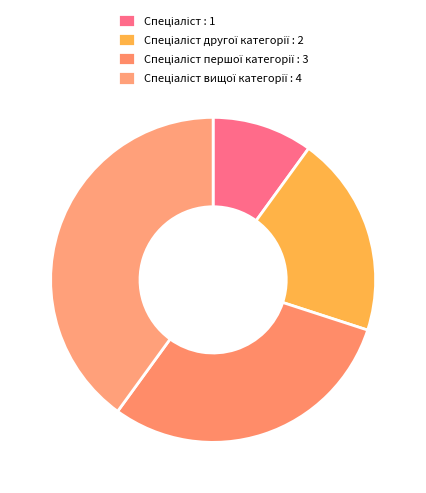

Rank the categories by value from highest to lowest.

Спеціаліст вищої категорії, Спеціаліст першої категорії, Спеціаліст другої категорії, Спеціаліст